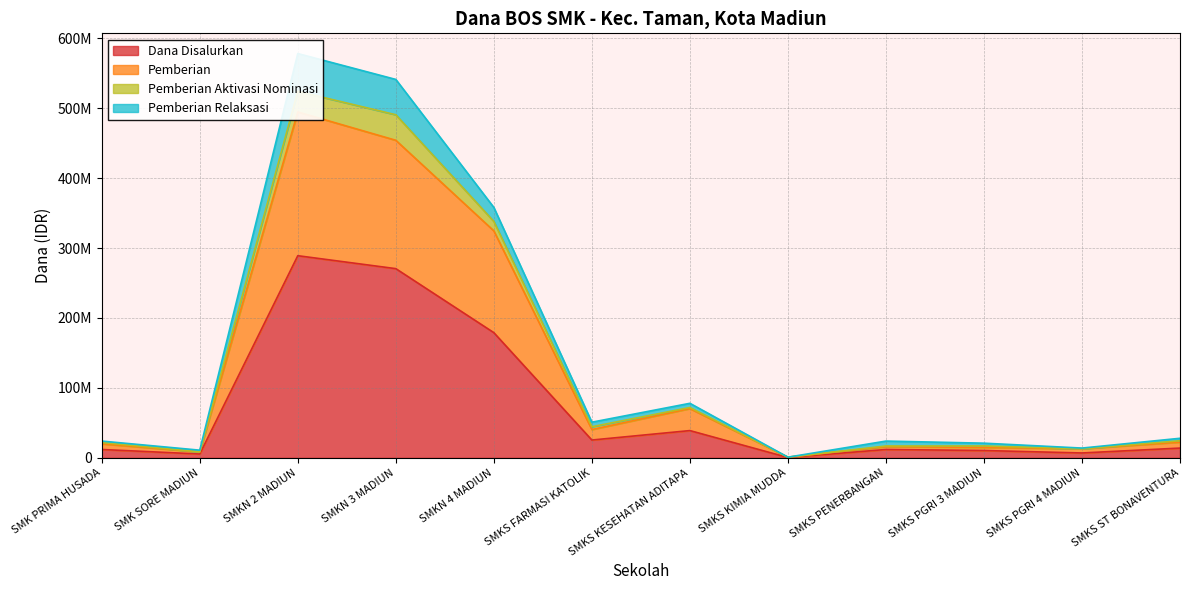

What is the difference between the Pemberian values at SMKS KIMIA MUDDA and SMK SORE MADIUN?

7500000